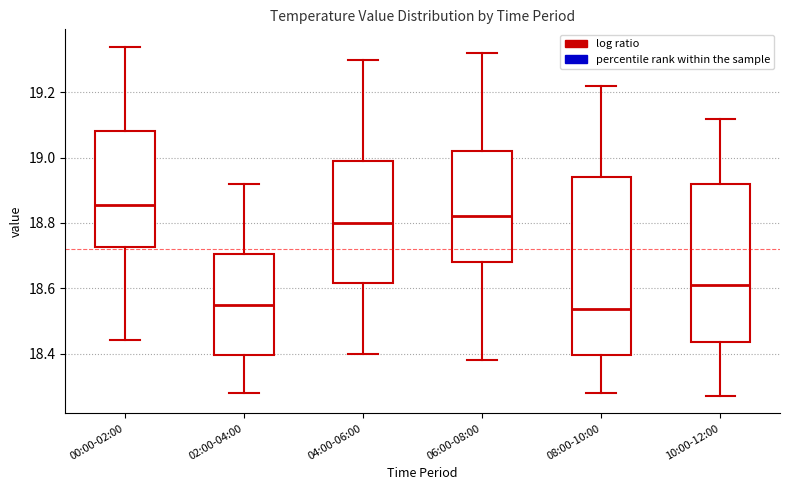

Where does the upper whisker of the box for 06:00-08:00 end on the y-axis? The values are not printed on the chart, so give them approximately, as read against the axis.

19.32